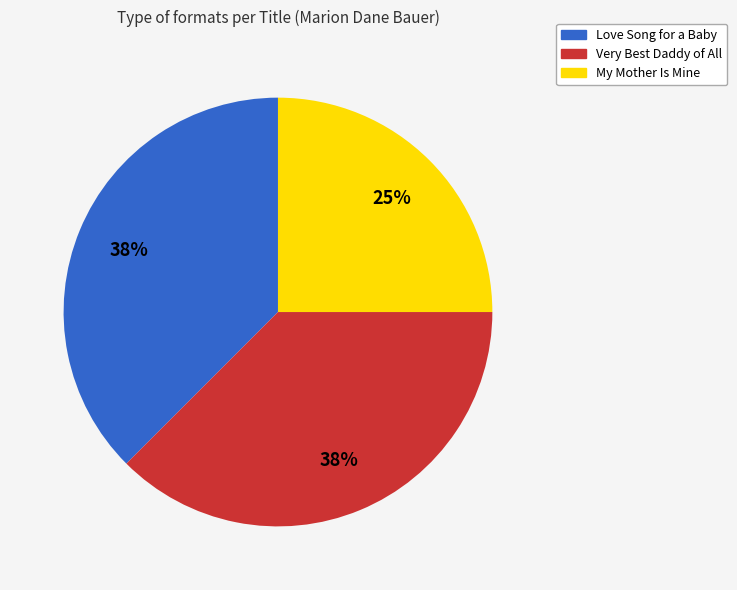

What is the smallest slice in the pie chart?

My Mother Is Mine